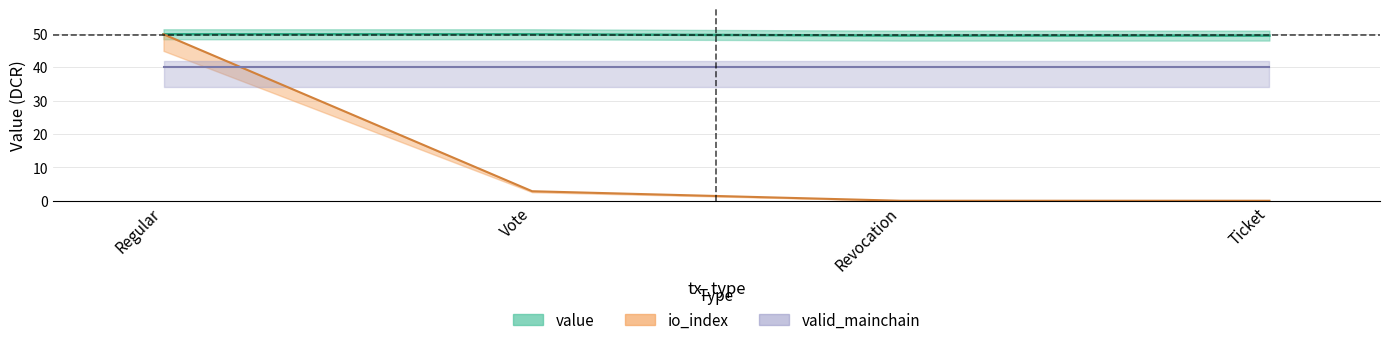

Count the value values in the range 49 to 50.

4